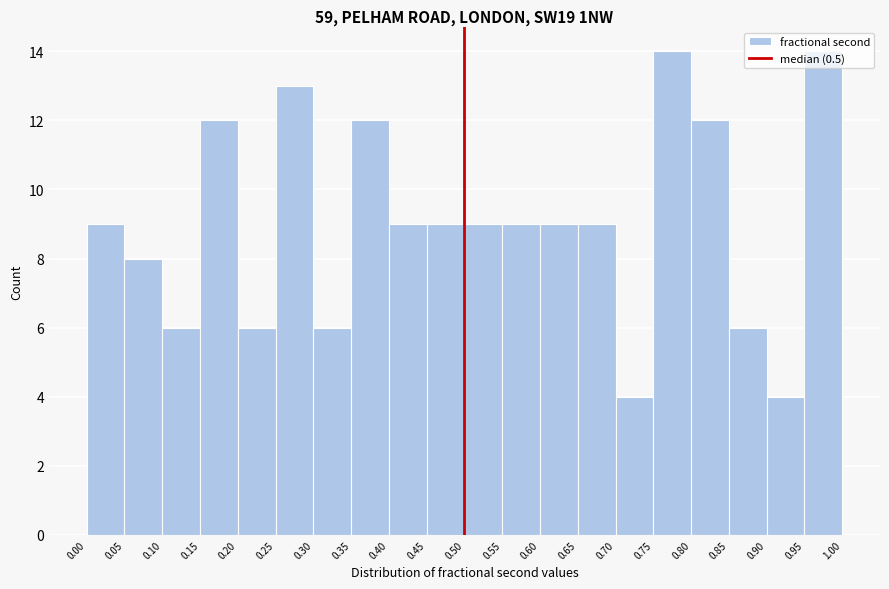

How tall is the bar that spans 0.25 to 0.30 on the x-axis? The values are not printed on the chart, so give them approximately, as read against the axis.

13